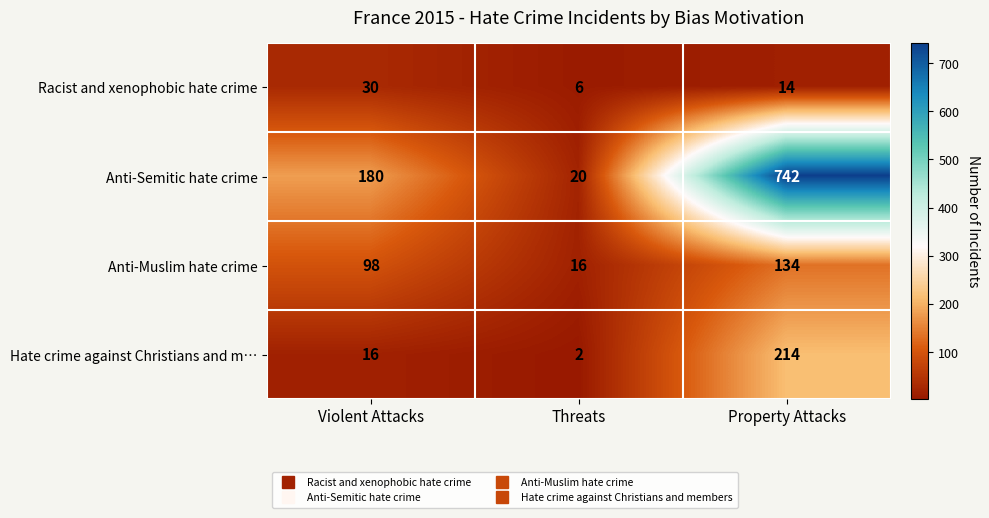

What is the total value across all series at Property Attacks?

1104